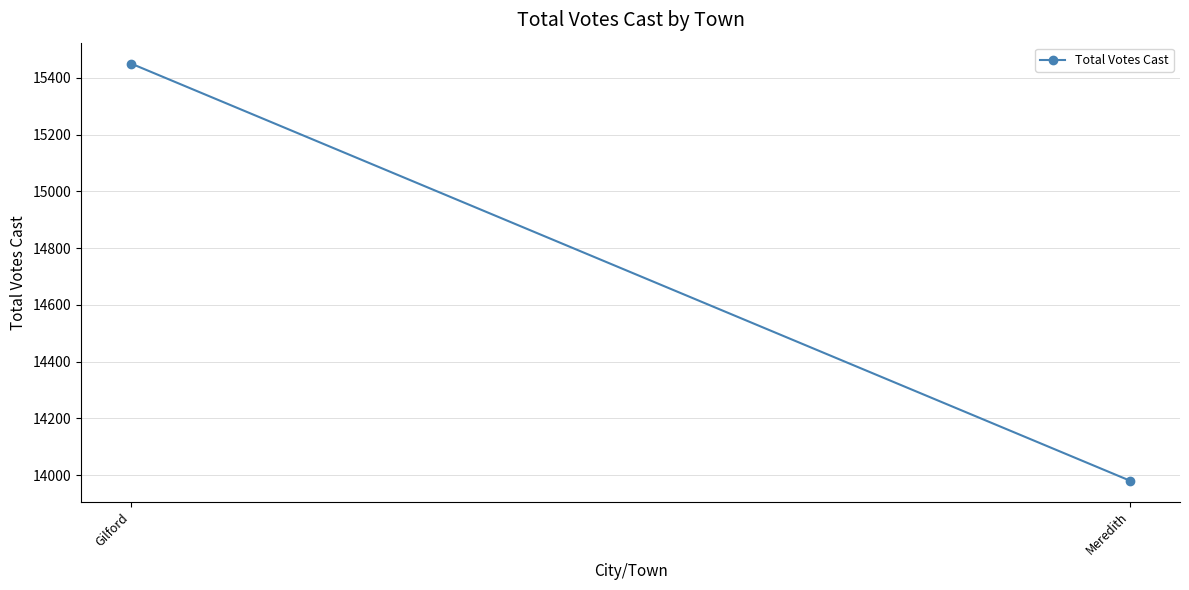

How many lines are shown in the chart?

1